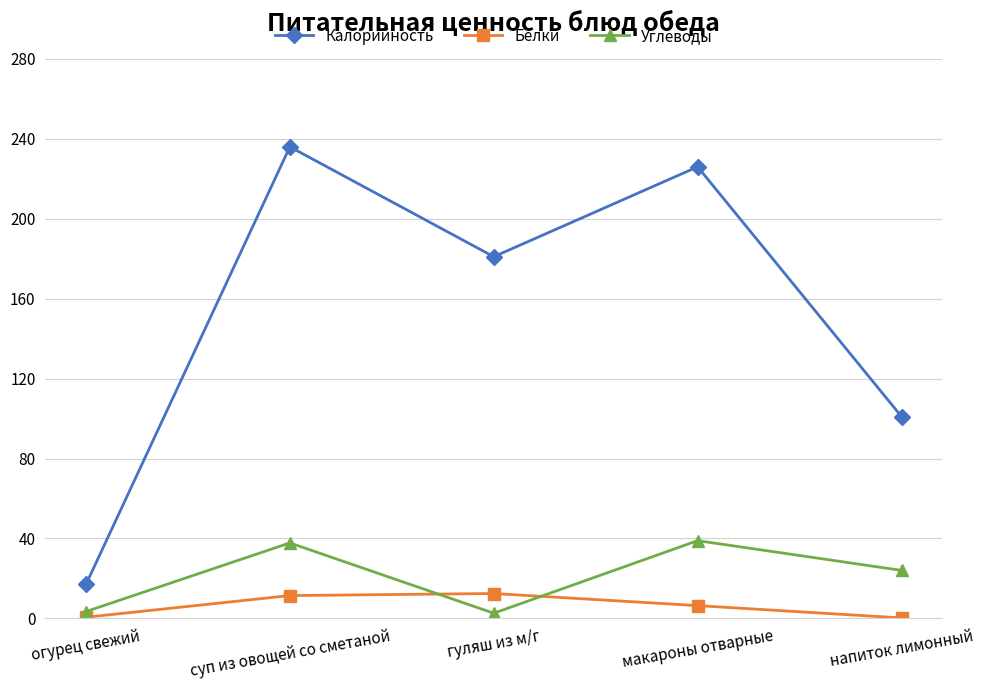

Where is Углеводы nearest to the value 20?

напиток лимонный